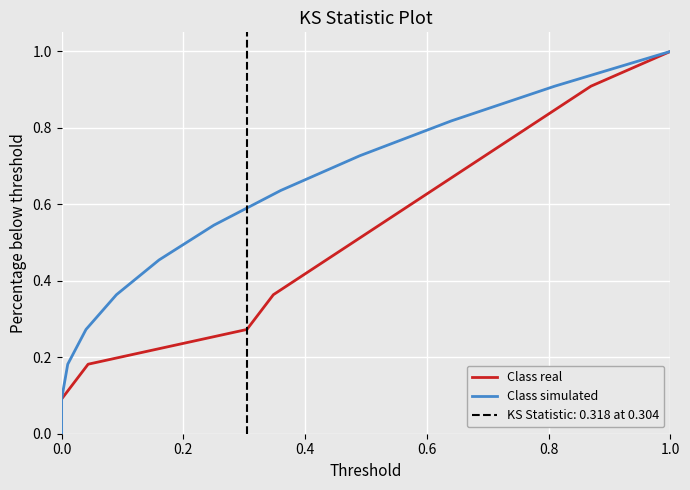

The value at Stap 5 is 0.4. True or false?

False